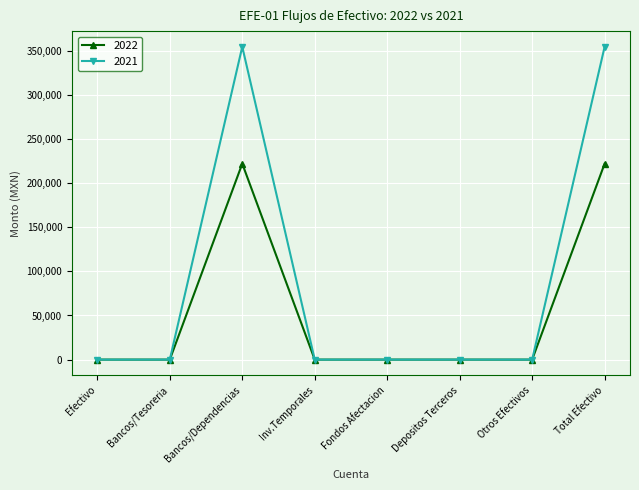

Which series has the widest spread of values?

2021